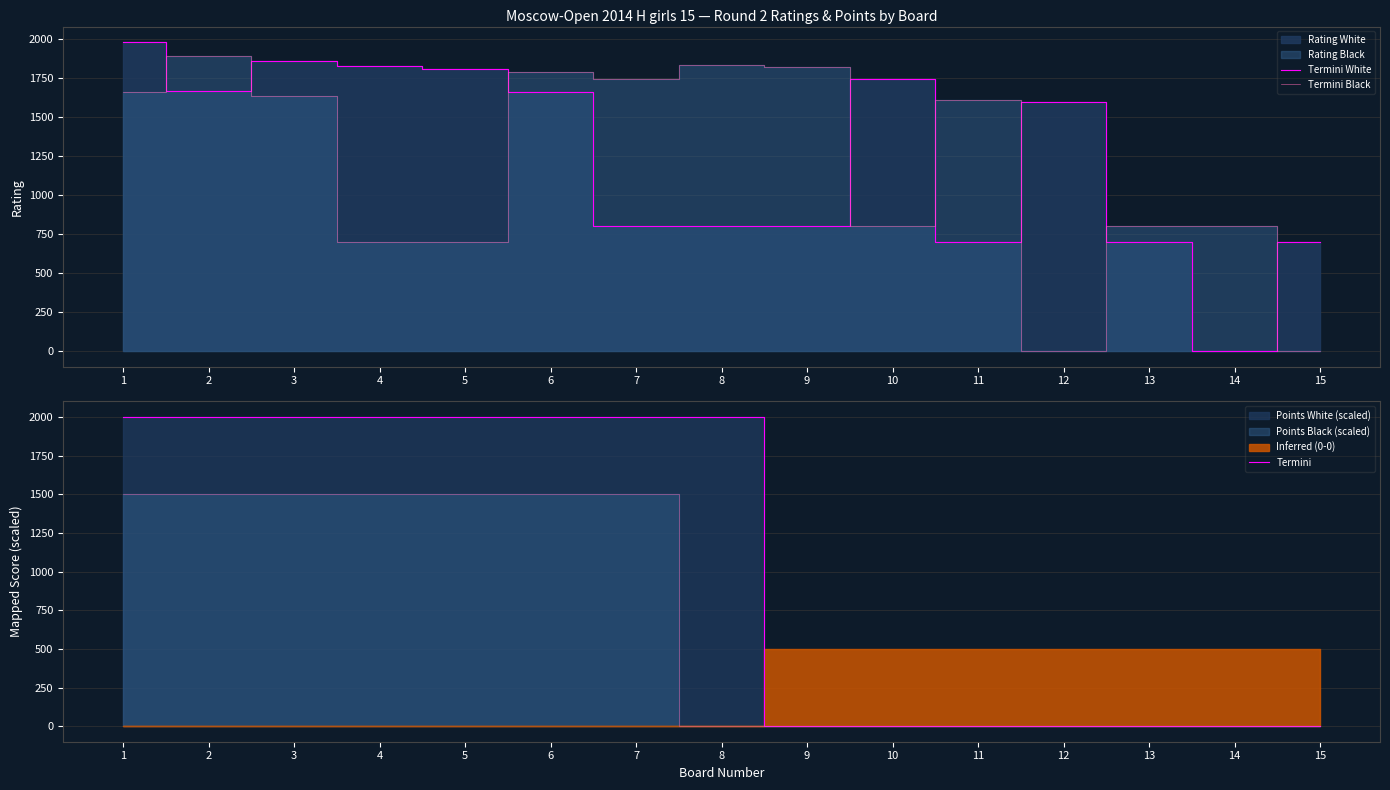

Reading left to right, extract all data points from this chart.

Termini White: 1981	1665	1857	1828	1807	1661	800	800	800	1746	700	1595	700	0	700
Termini Black: 1663	1894	1635	700	700	1790	1746	1837	1818	800	1611	0	800	800	0
Termini: 2000	2000	2000	2000	2000	2000	2000	2000	0	0	0	0	0	0	0